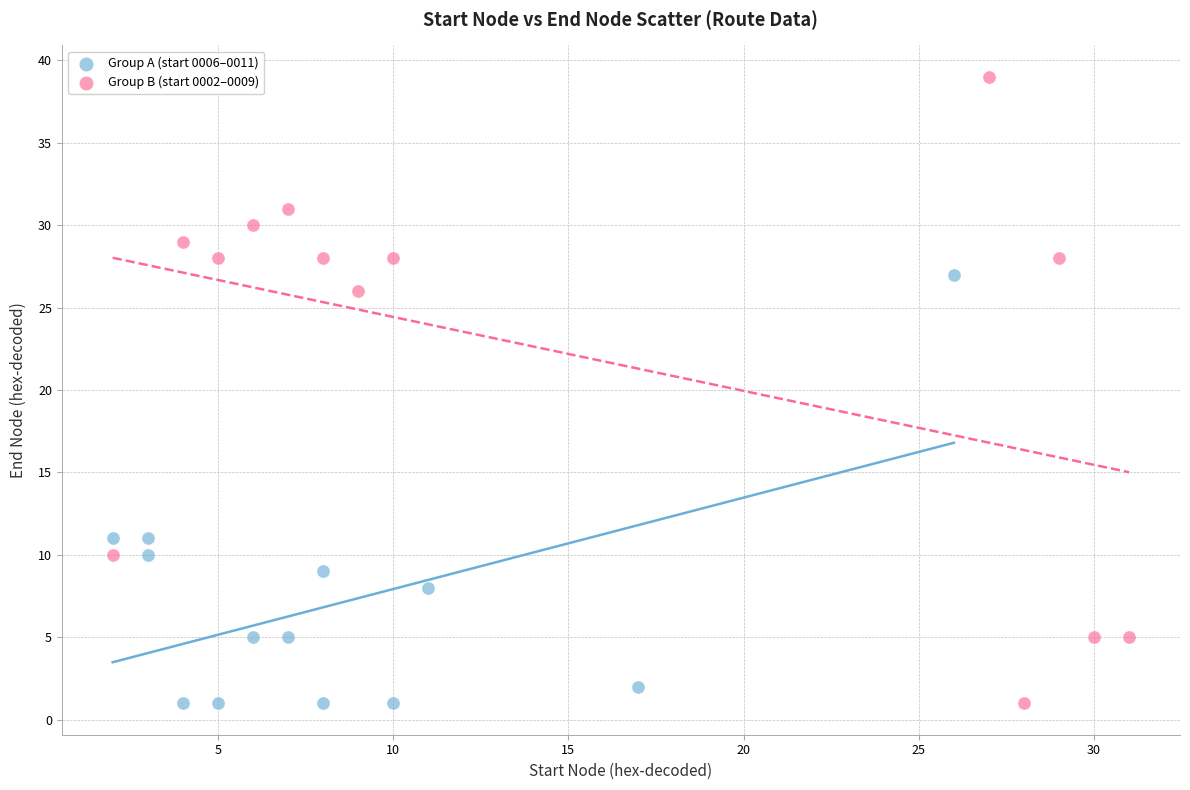

Which series reaches the maximum Y coordinate?

Group B (start 0002–0009)